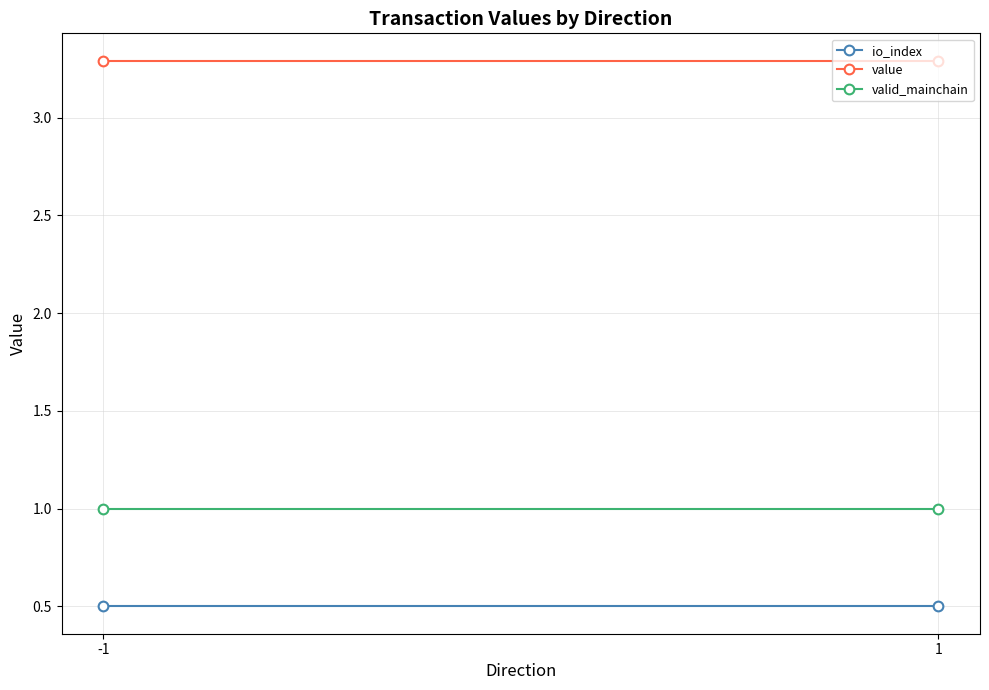

Reading left to right, transcribe all the data shown in this chart.

io_index: -1=0.5	1=0.5
value: -1=3.3	1=3.3
valid_mainchain: -1=1.0	1=1.0